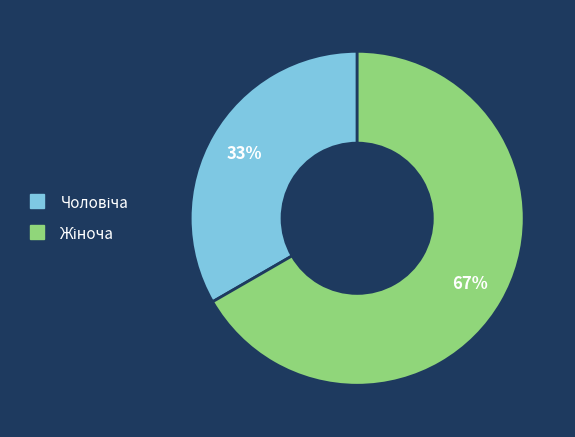

To the nearest percent, what is the average slice percentage?

50%